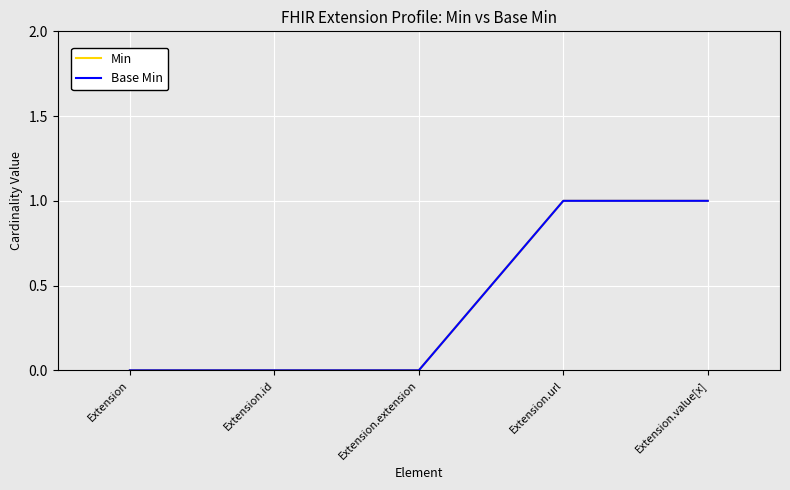

Does the chart display data point markers on the line(s)?

No